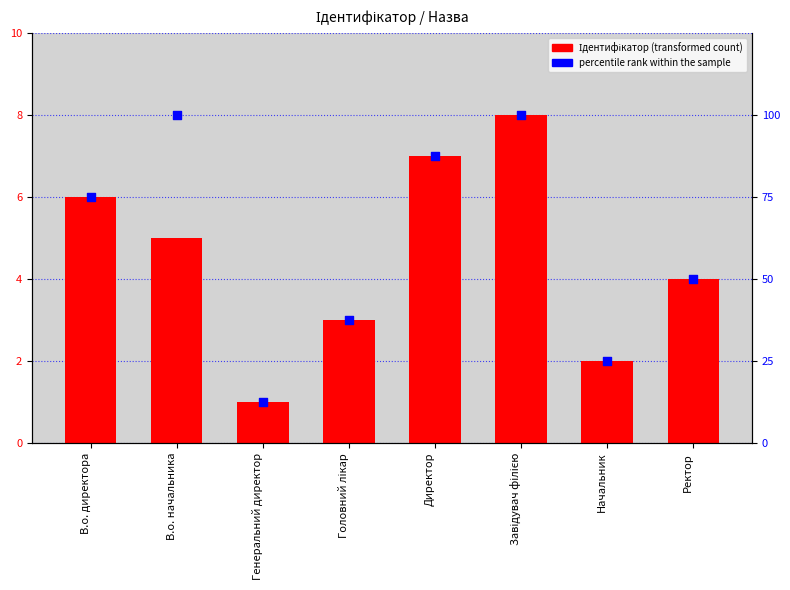

Is the value of percentile rank within the sample at Ректор greater than the value of Ідентифікатор at Головний лікар?

Yes